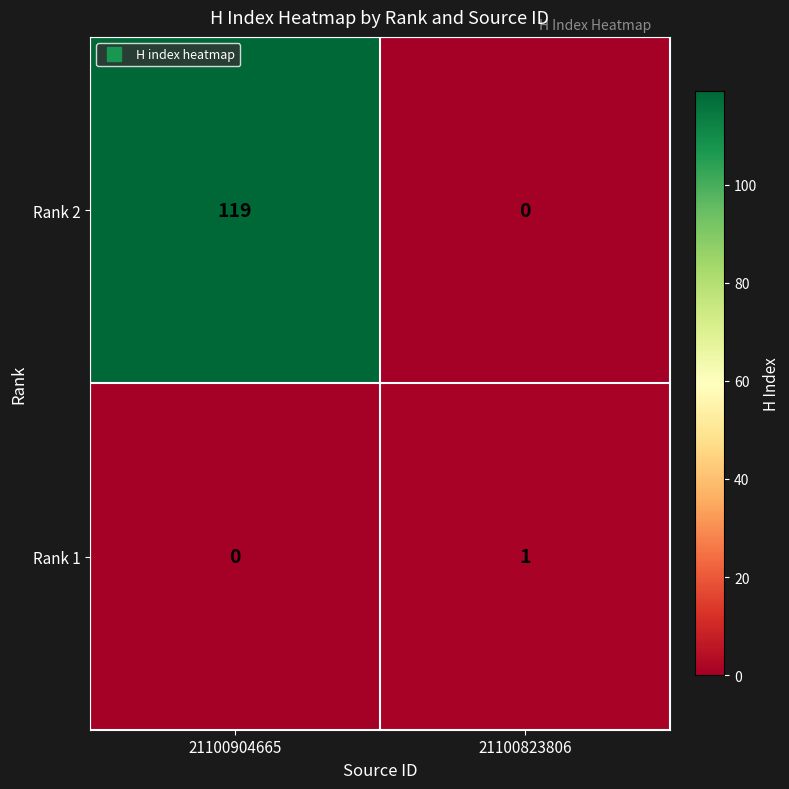

How many series are shown in this chart?

2